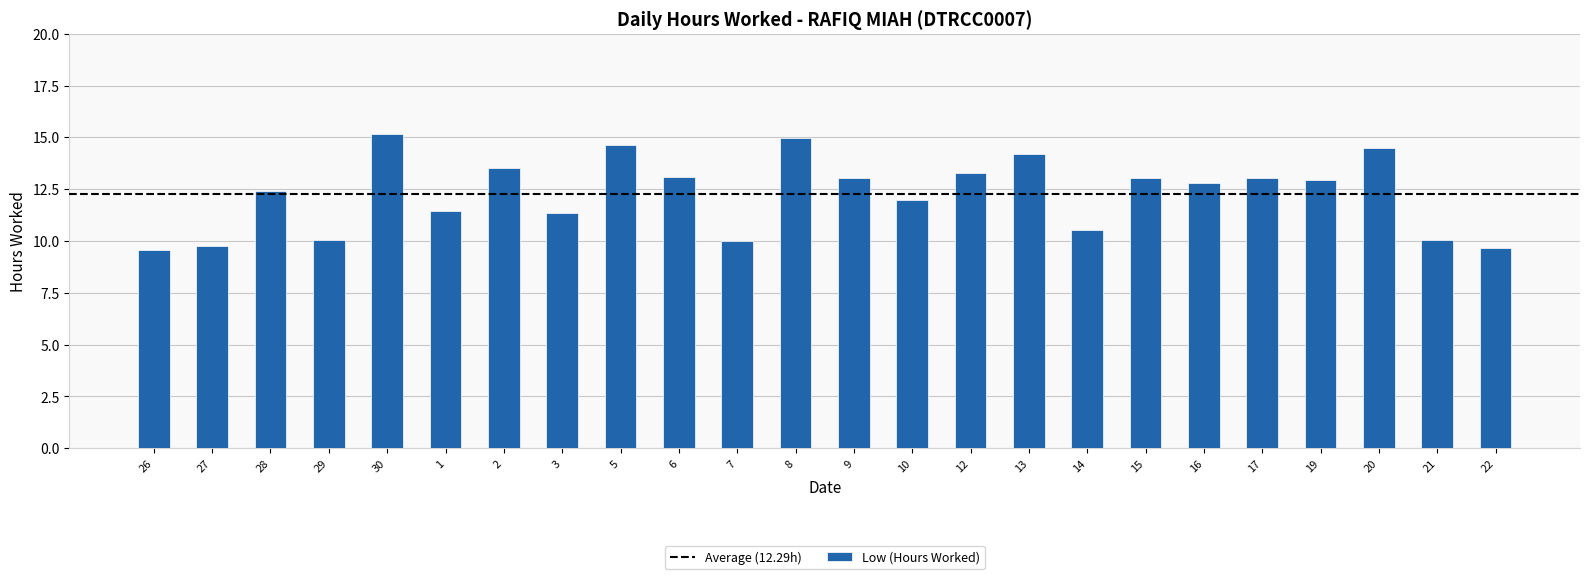

What is the change in value from 27 to 3?

+1.6